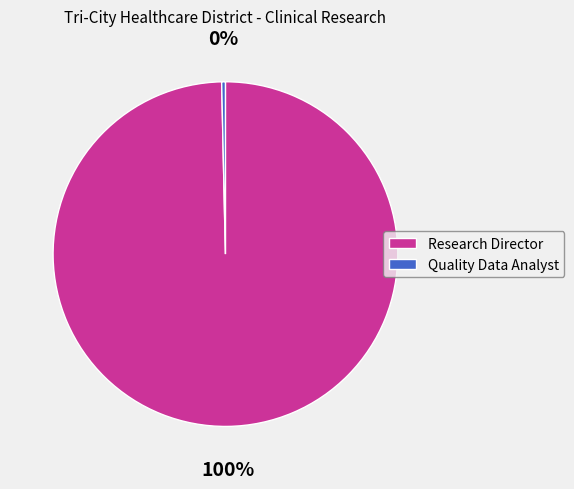

To the nearest percent, what portion does Research Director represent?

100%